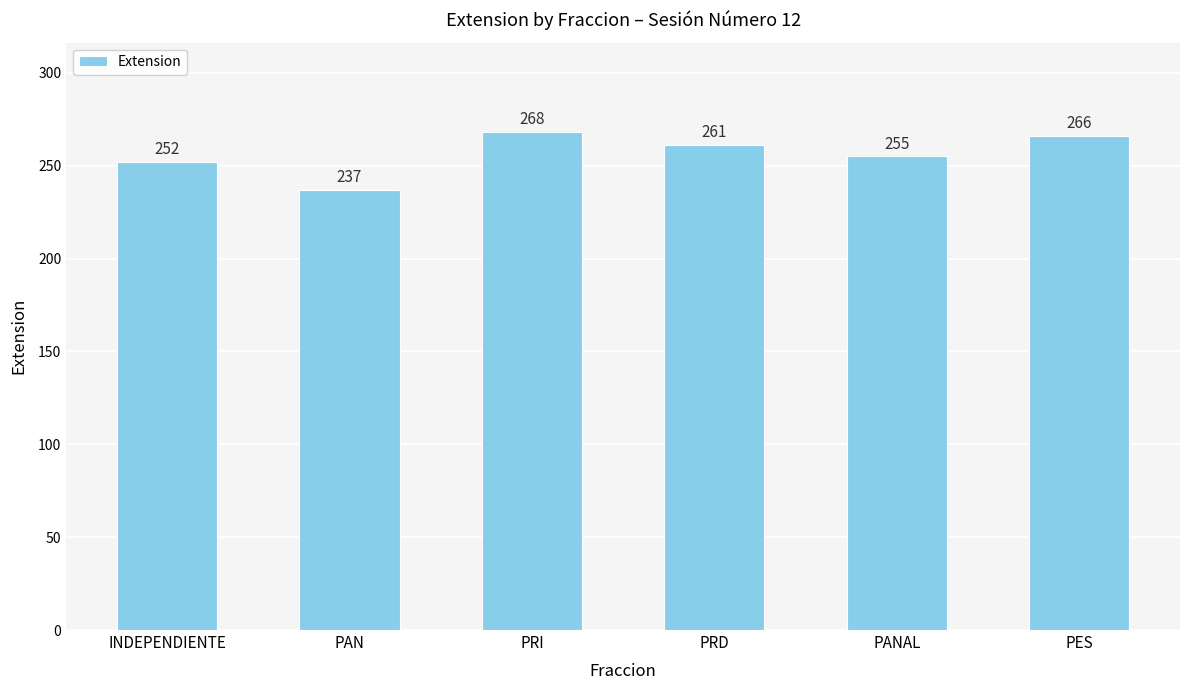

Approximately how many times larger is the value at INDEPENDIENTE compared to PES?

0.9